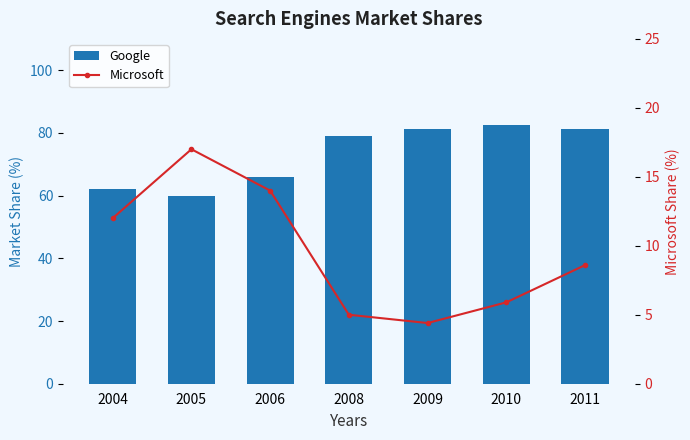

What are all the series names shown in the legend?

Google, Microsoft